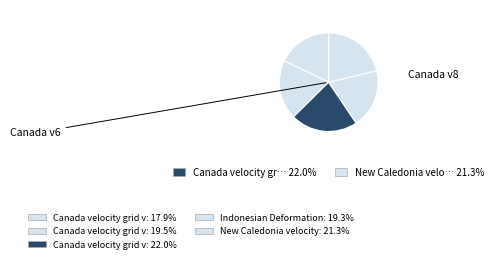

Count the number of slices in the pie.

5